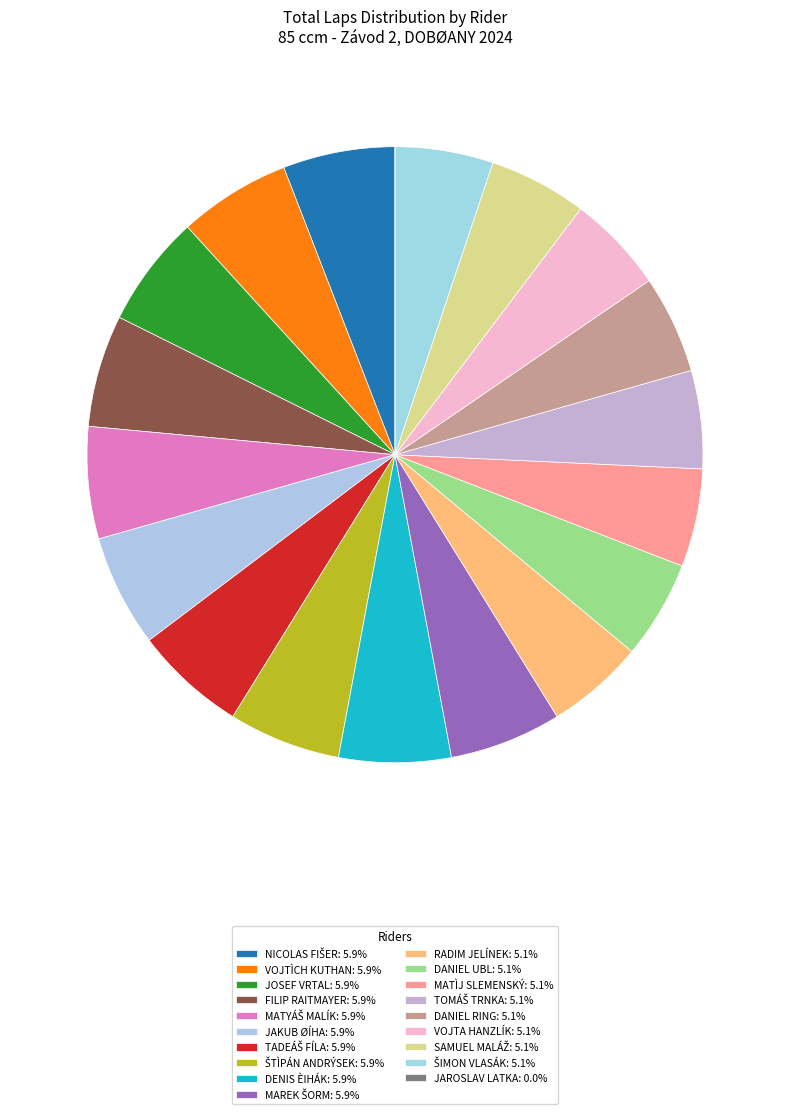

Does MAREK ŠORM account for over 50% of the chart?

No